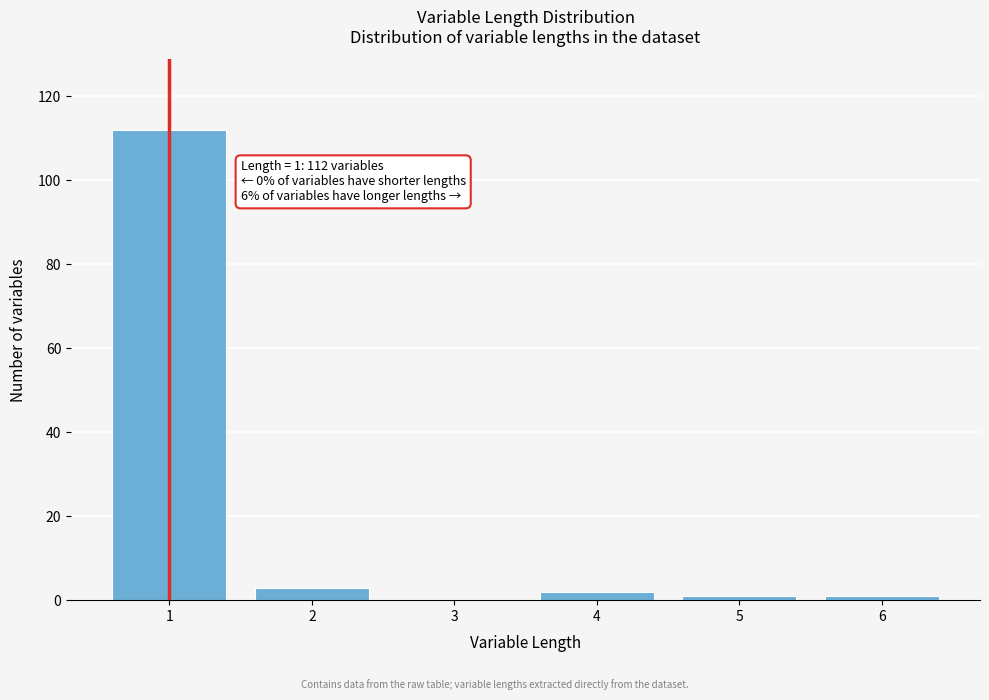

Reading left to right, extract all data points from this chart.

1=112	2=3	3=0	4=2	5=1	6=1